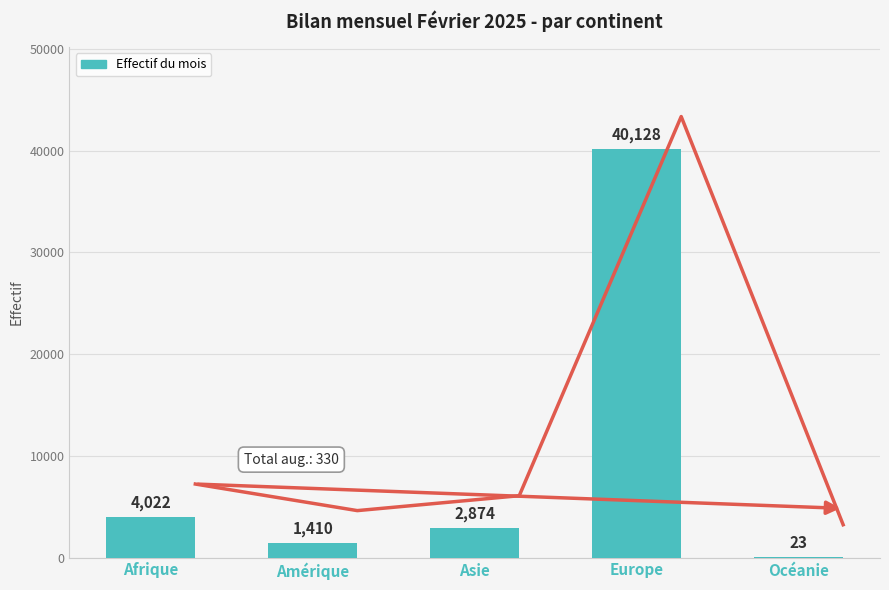

What is the maximum value shown in the chart?

40128